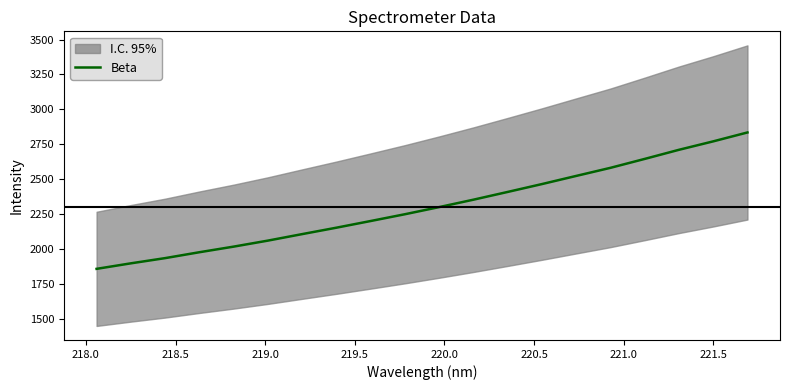

What is the average value?

2302.7